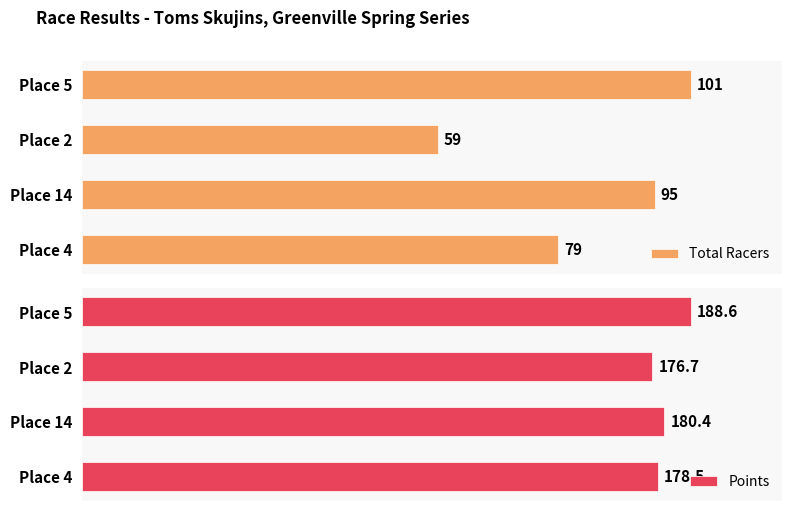

List the labels in order of Total Racers value, smallest first.

Place 2, Place 4, Place 14, Place 5